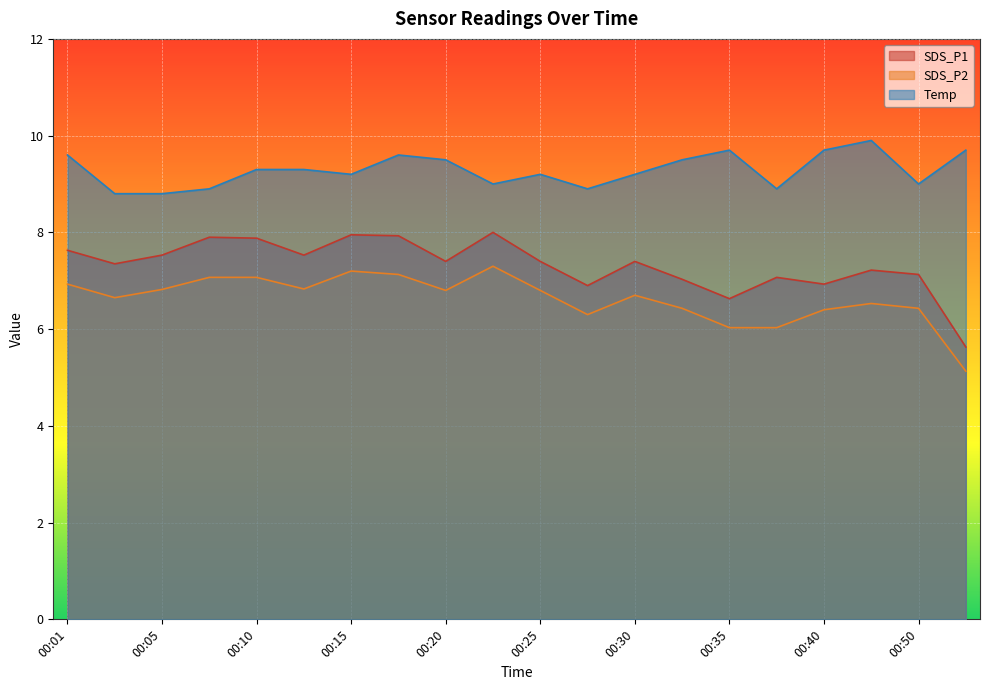

Which series has the largest range (max minus min)?

SDS_P1